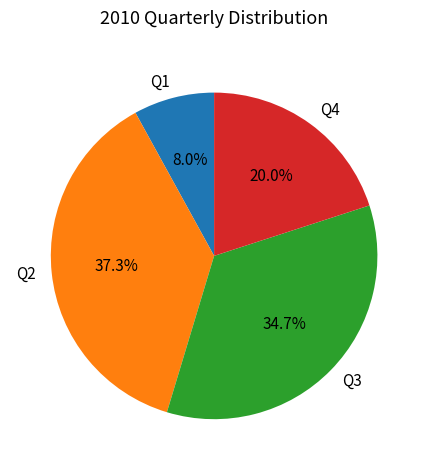

Does any single category account for the majority?

No